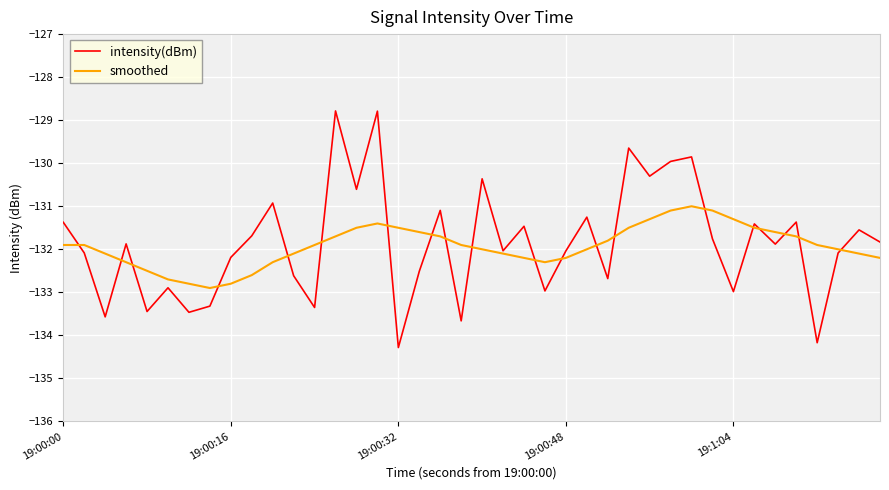

Does the chart display data point markers on the line(s)?

No